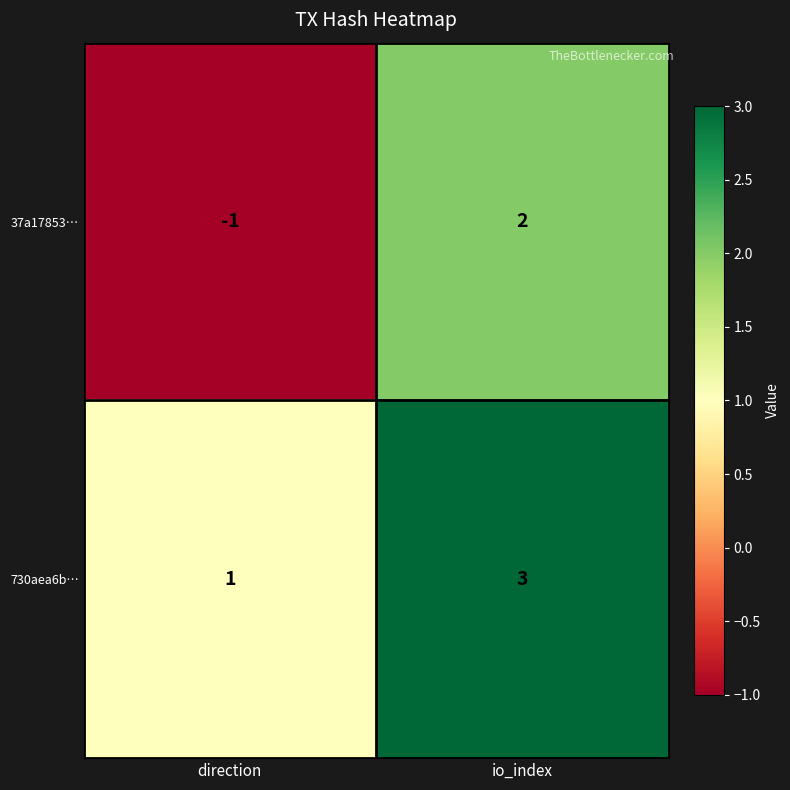

The 730aea6b… series shows 3 at io_index. True or false?

True